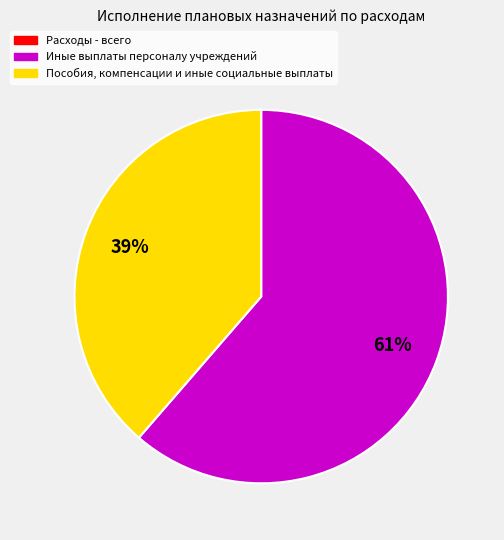

To the nearest percent, what is the average slice percentage?

50%